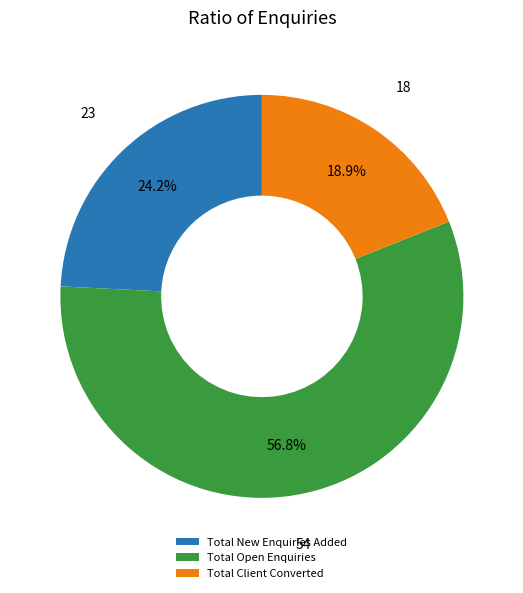

Which slice represents more than half of the pie?

Total Open Enquiries